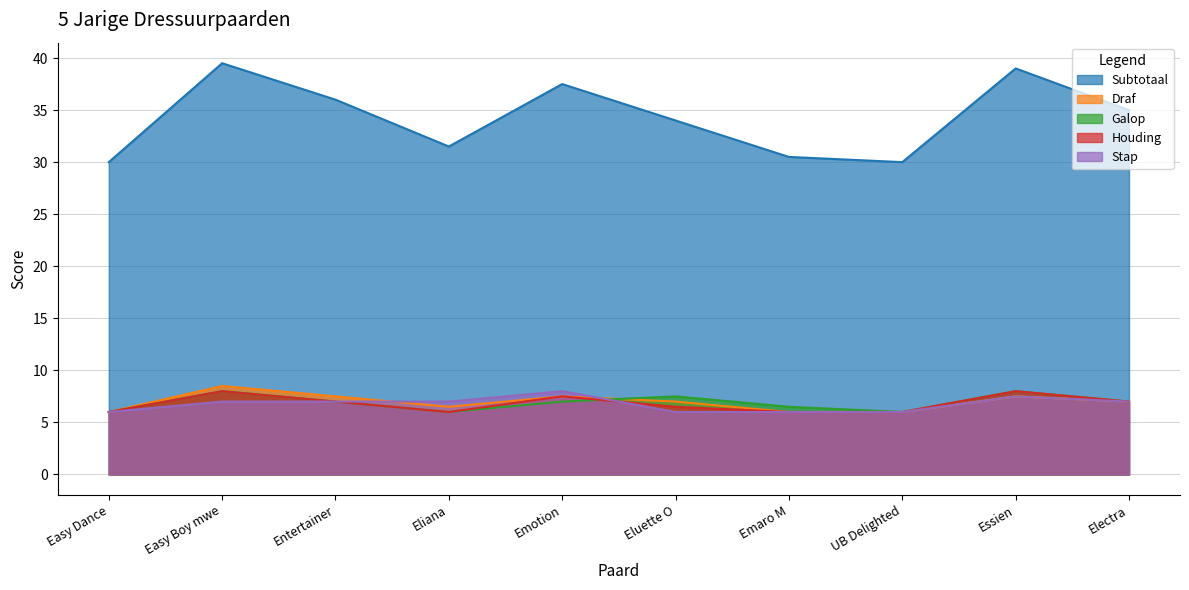

At which category does Stap reach its first local peak?

Emotion